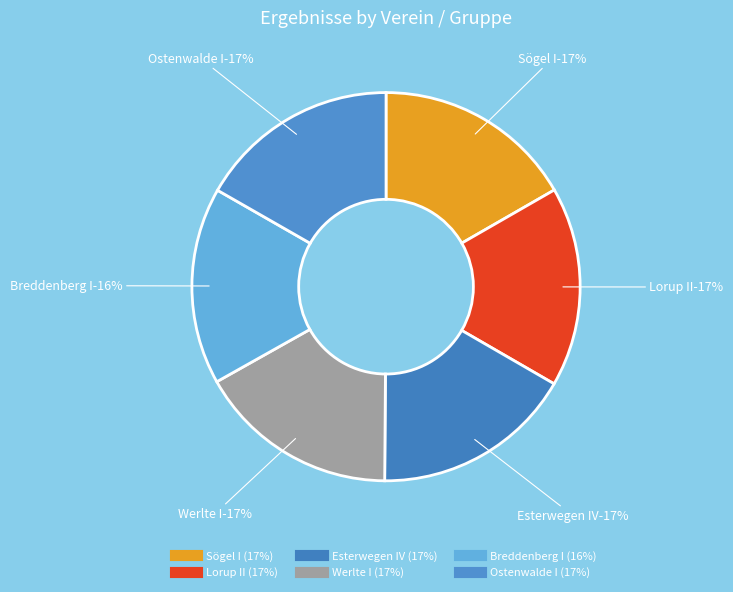

How many segments does this pie chart have?

6